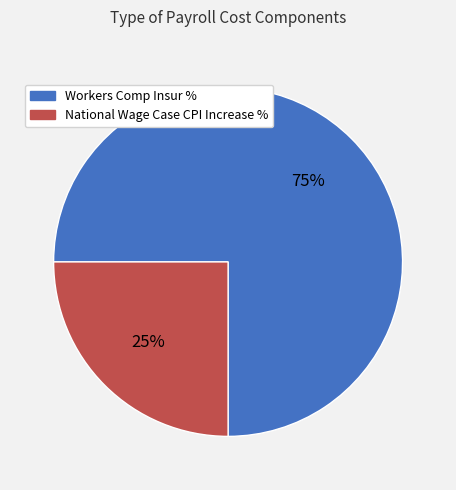

Rank the categories by value from highest to lowest.

Workers Comp Insur %, National Wage Case CPI Increase %